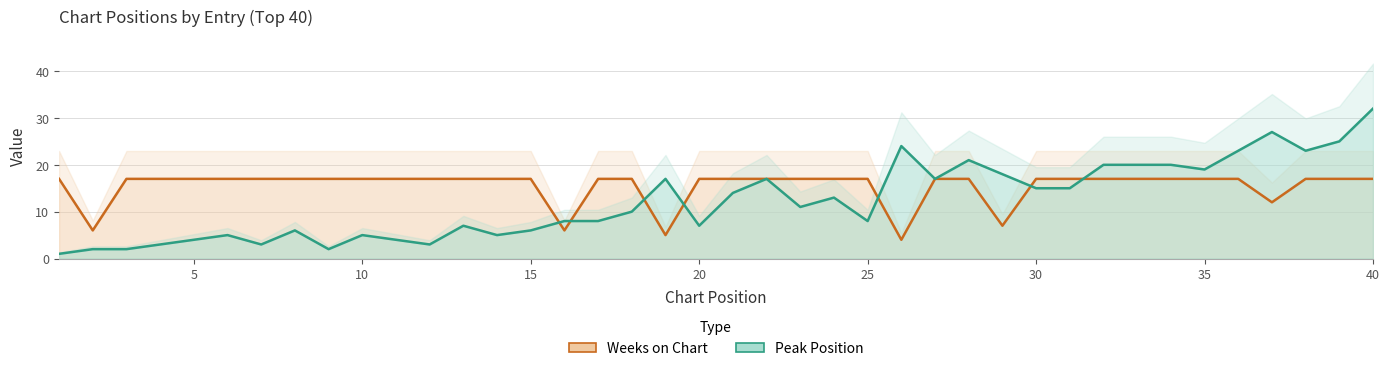

True or false: Weeks on Chart and Peak Position intersect in this chart.

True